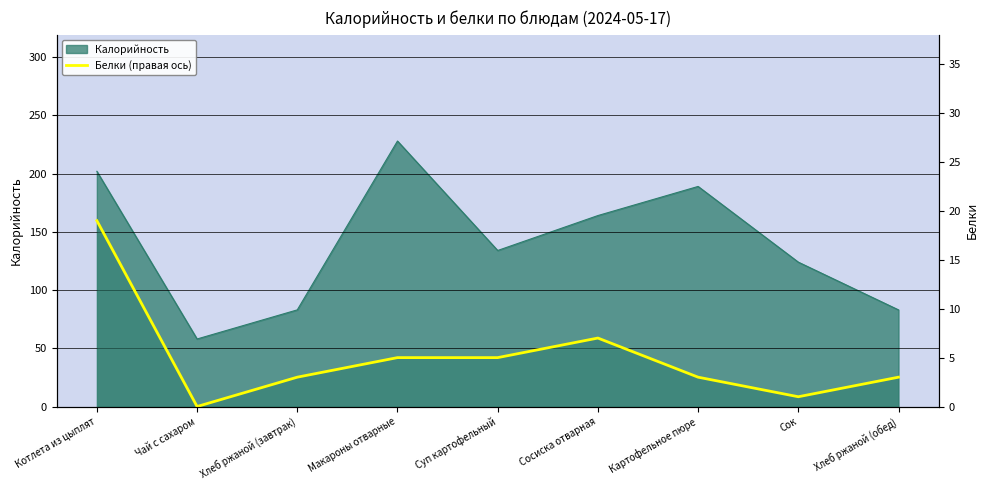

Where is the data nearest to the value 9?

Сосиска отварная